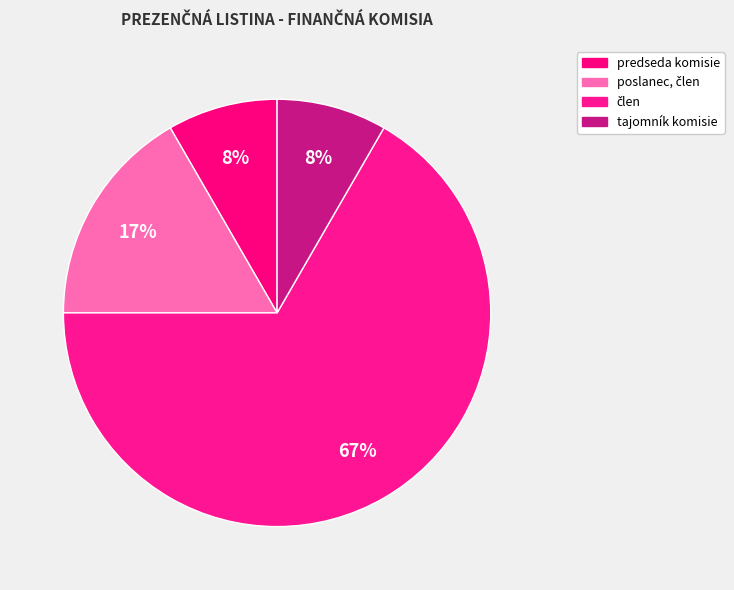

Which category accounts for the majority?

člen